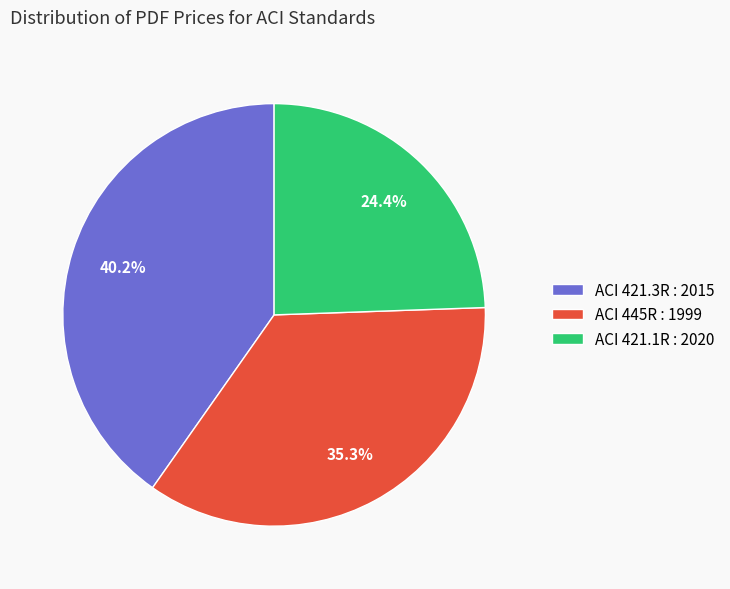

What percentage is NOT represented by ACI 421.3R : 2015?

59.8%